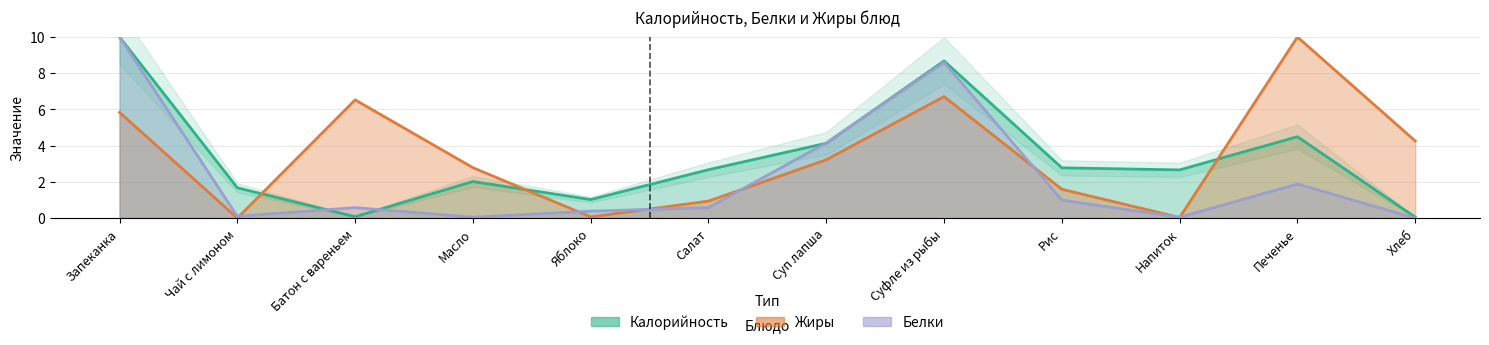

At how many categories does at least one series exceed 3?

6